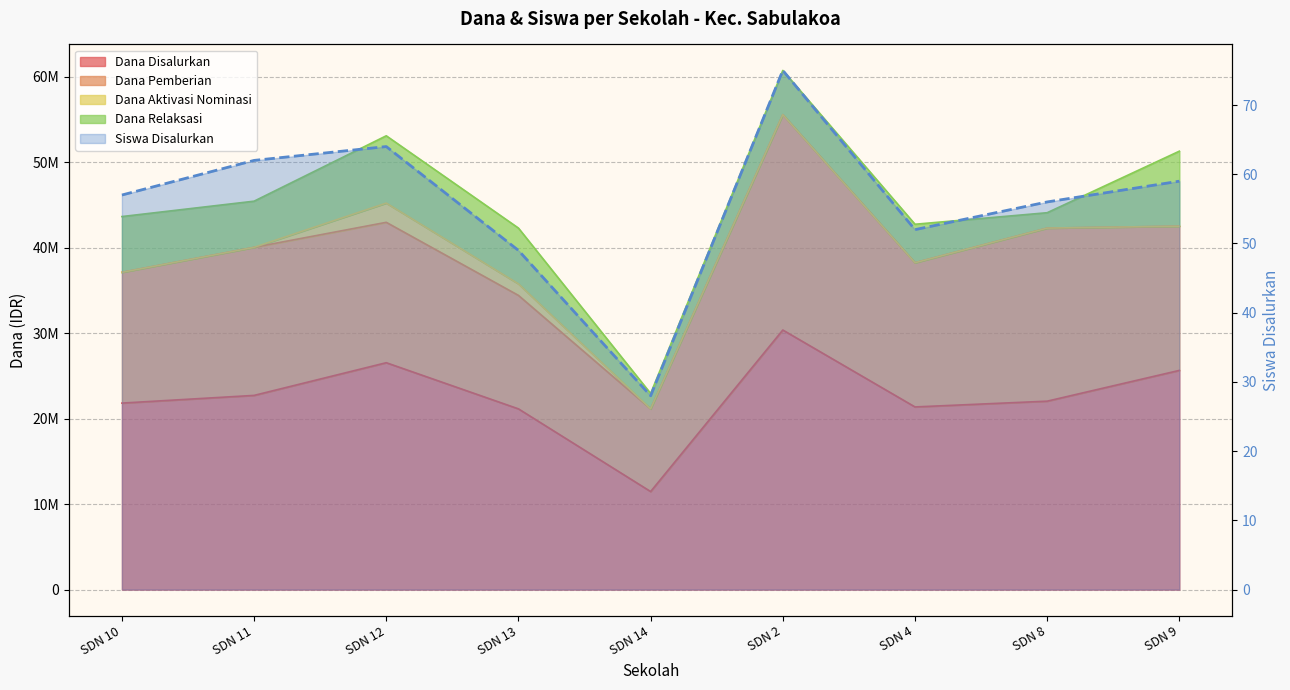

What is the minimum value shown in the chart?

28